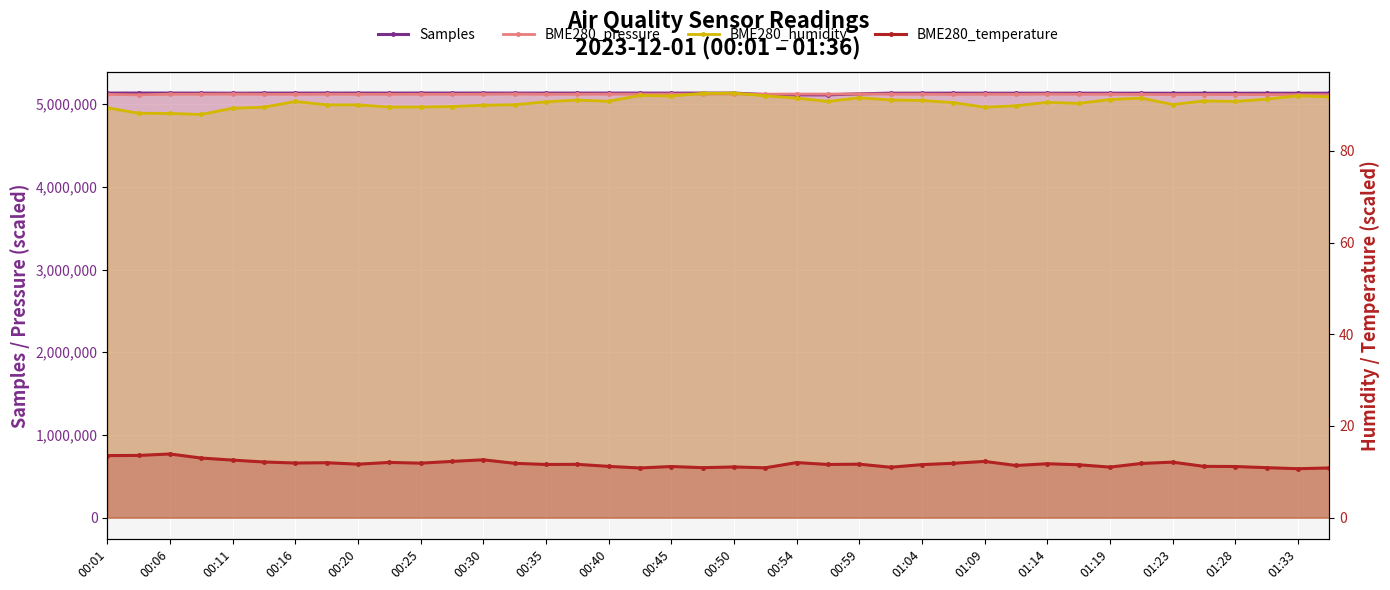

What is the difference between the BME280_temperature values at 00:54 and 29?

0.9